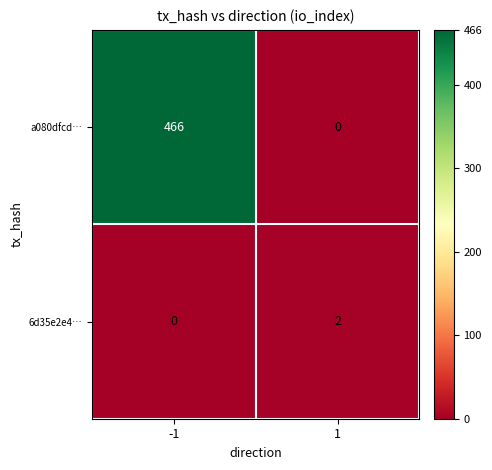

What is the total value across all series at 1?

2